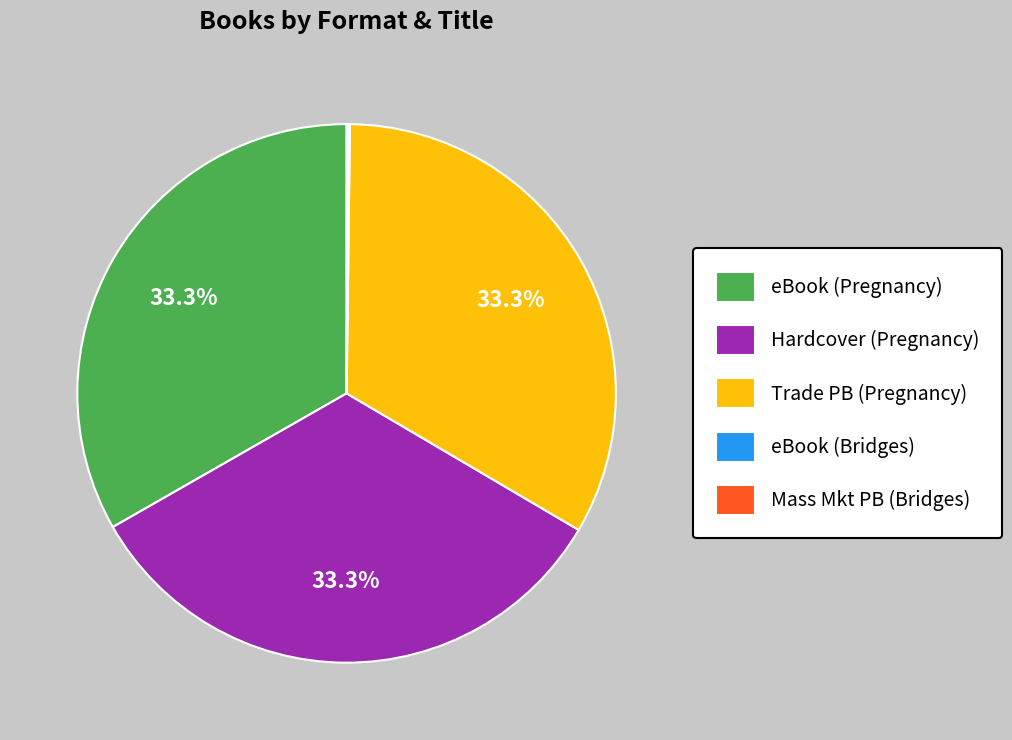

To the nearest percent, what is the difference between the largest and smallest slice percentages?

33%